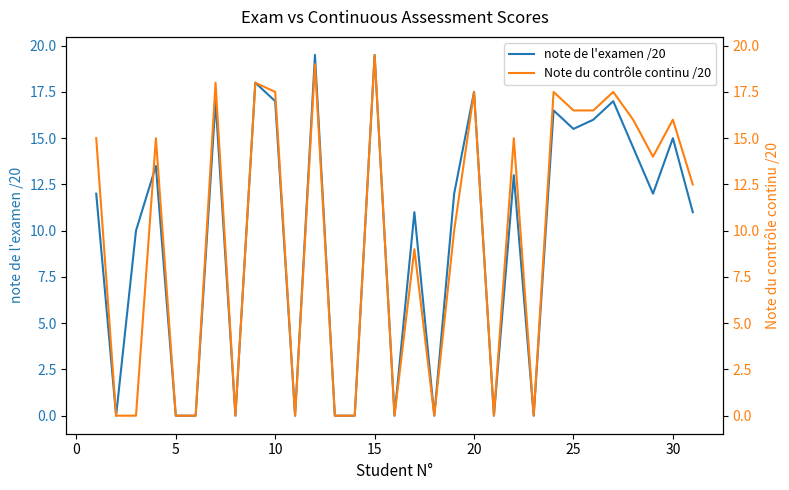

What is the average value of the note de l'examen /20 series?

9.6